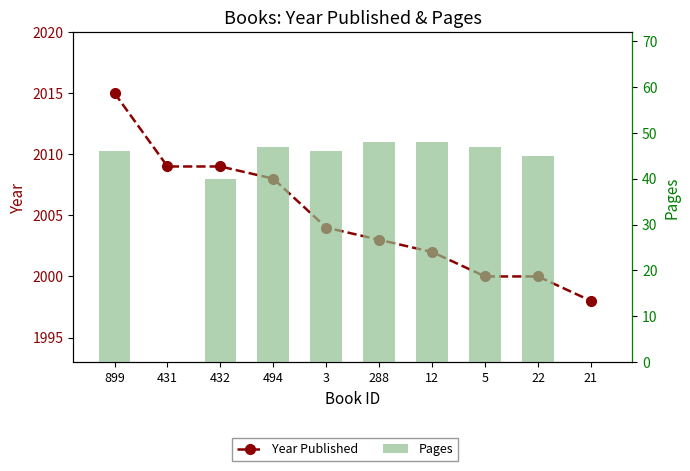

Read the Year Published value at 21, to the nearest 5.

2000